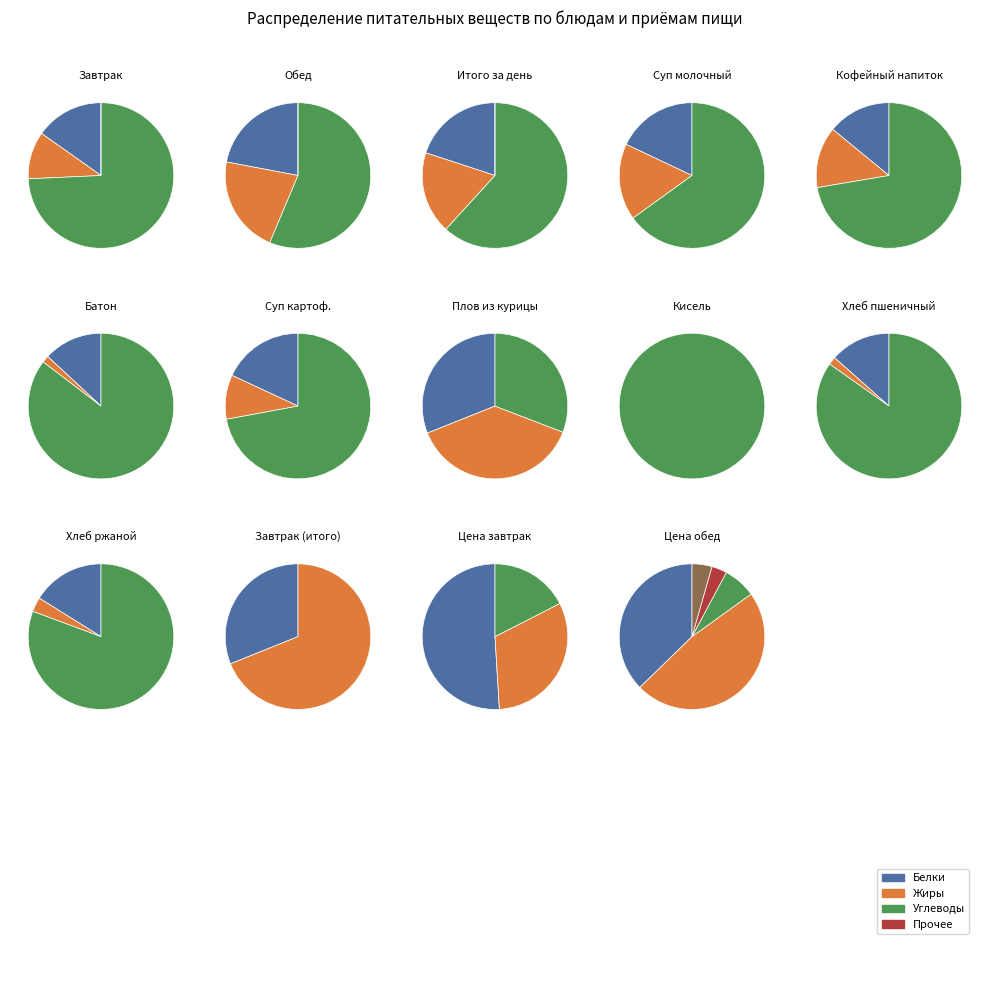

To the nearest percent, what is the difference between the Итого за день and Завтрак slice percentages?

32%